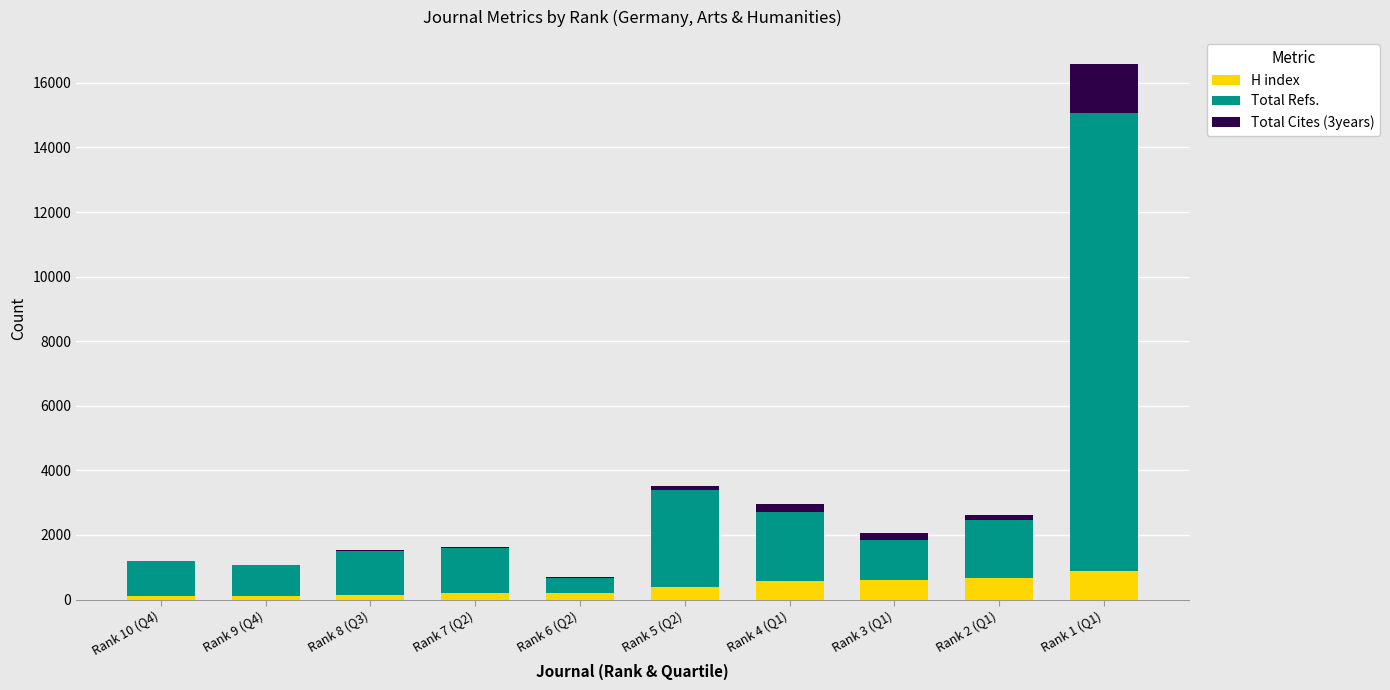

Are the bars horizontal?

No